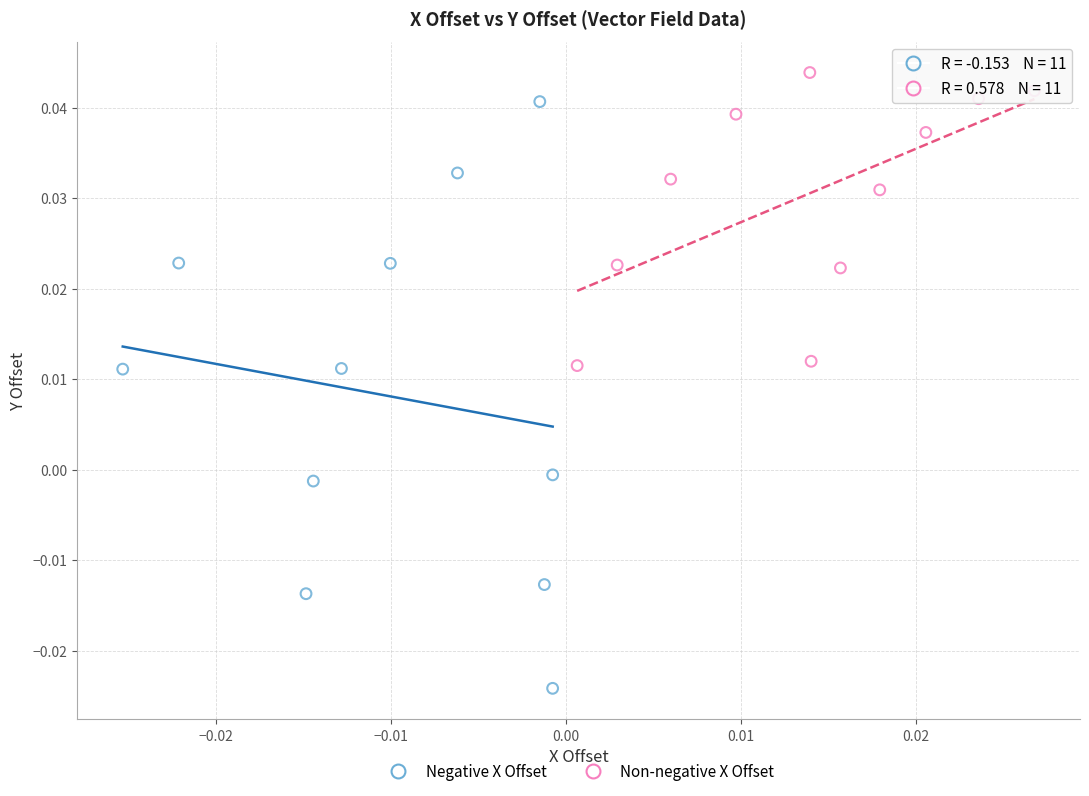

What are all the series names shown in the legend?

Negative X Offset, Non-negative X Offset